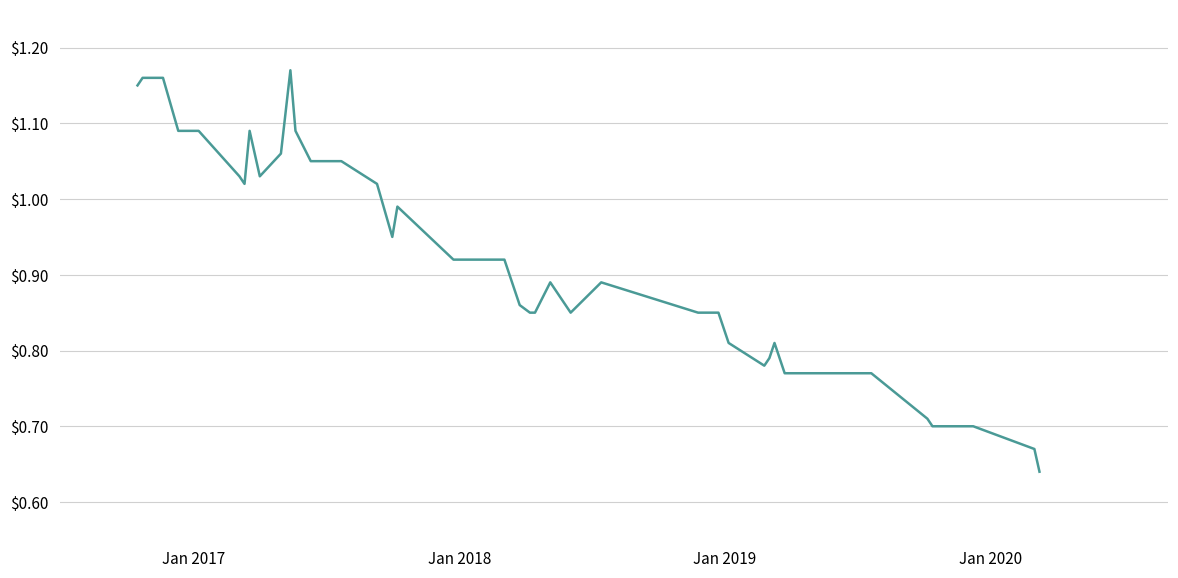

What is the difference between the maximum and minimum values?

0.5